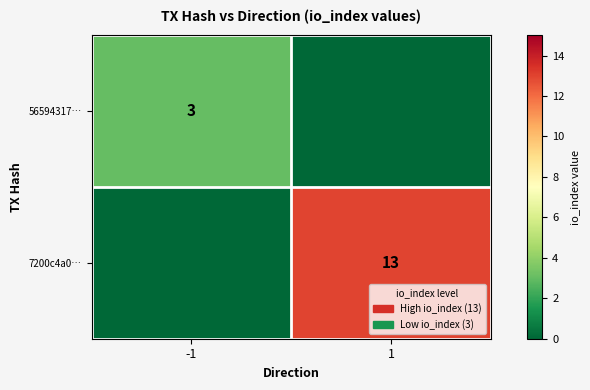

What is the difference between the highest and lowest values at 1?

13